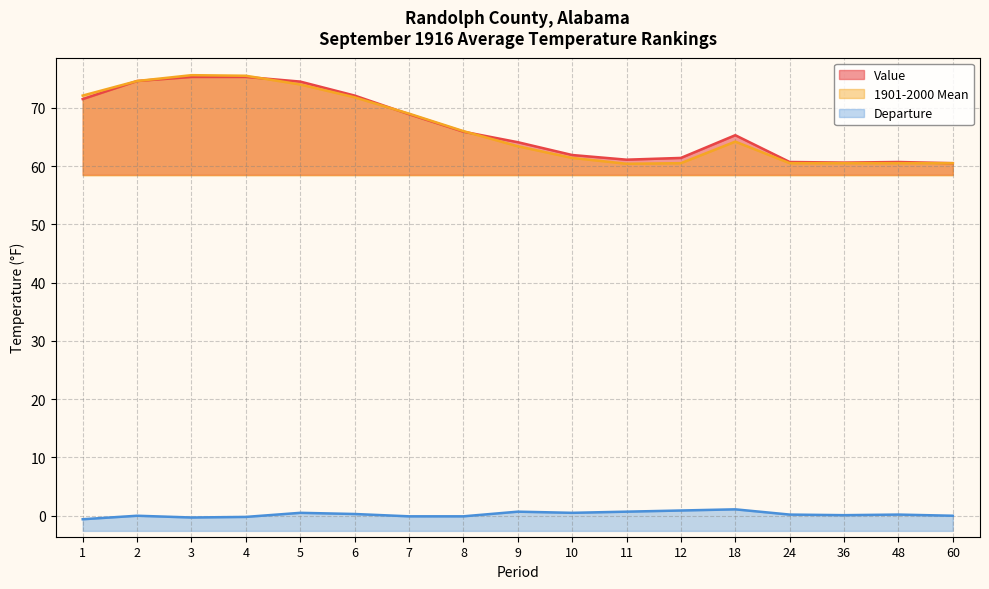

Where do 1901-2000 Mean and Value first cross each other?

4 and 5